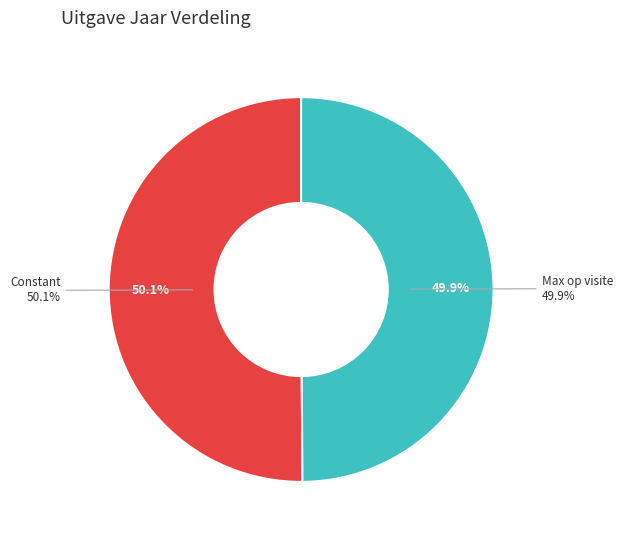

Is it true that Max op visite is 36% of the pie?

False